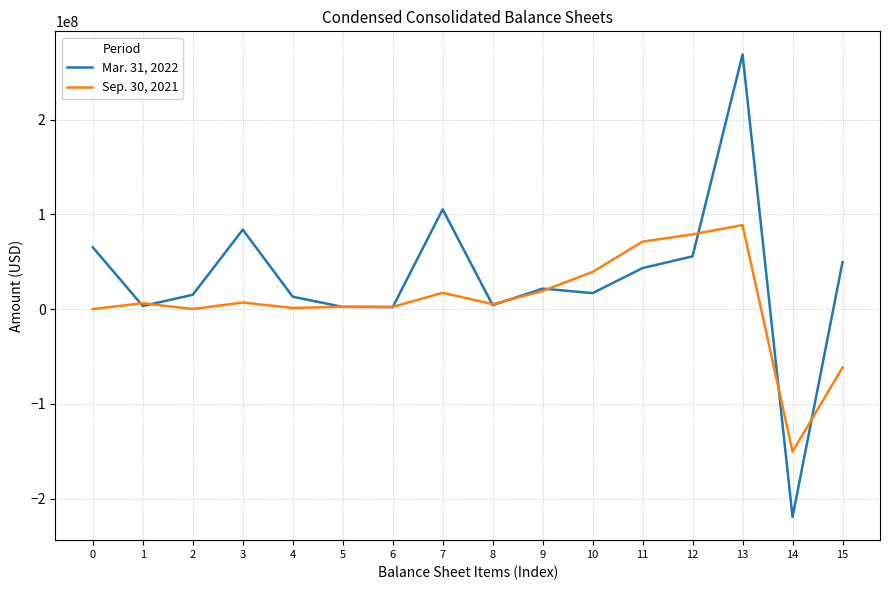

At how many categories does at least one series exceed 263722346?

1